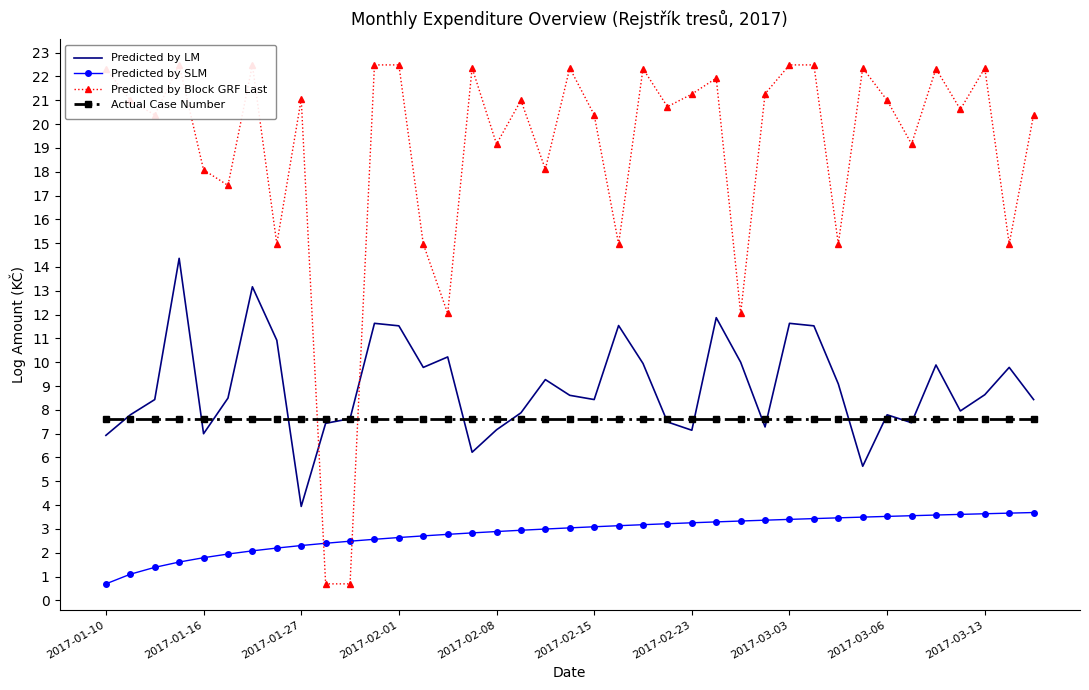

What is the highest value of the Predicted by SLM series?

3.7